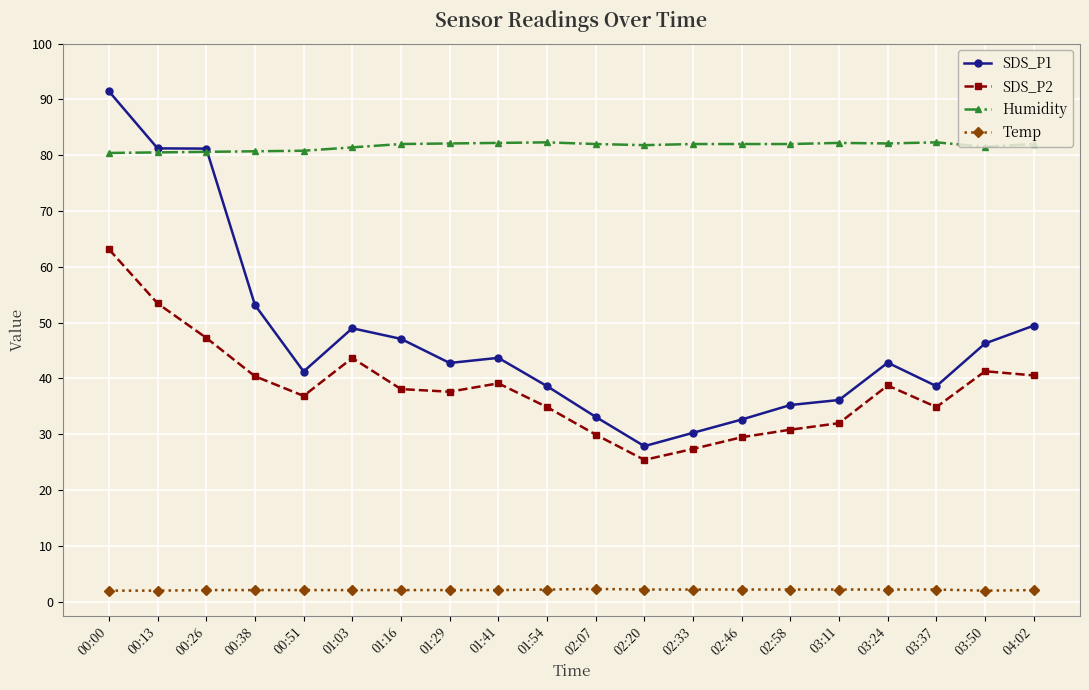

How many lines are shown in the chart?

4